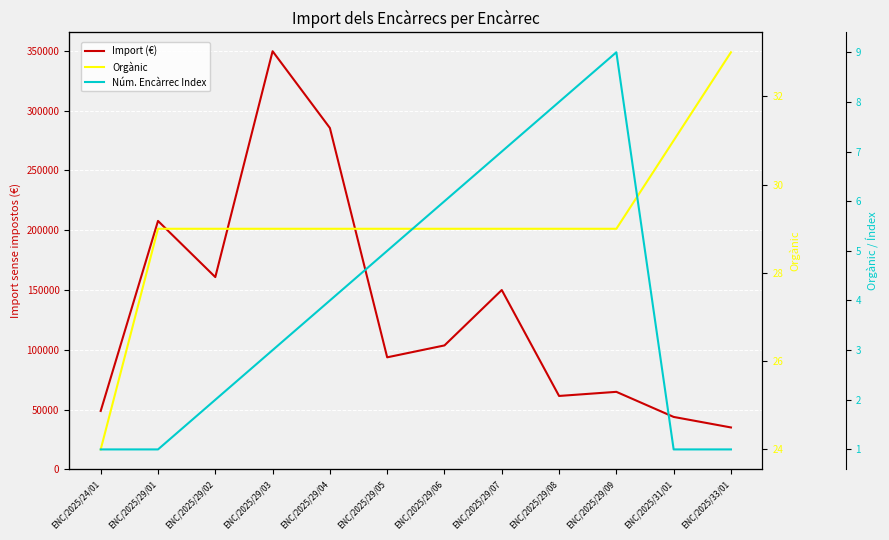

What position from the right is ENC/2025/29/05?

7